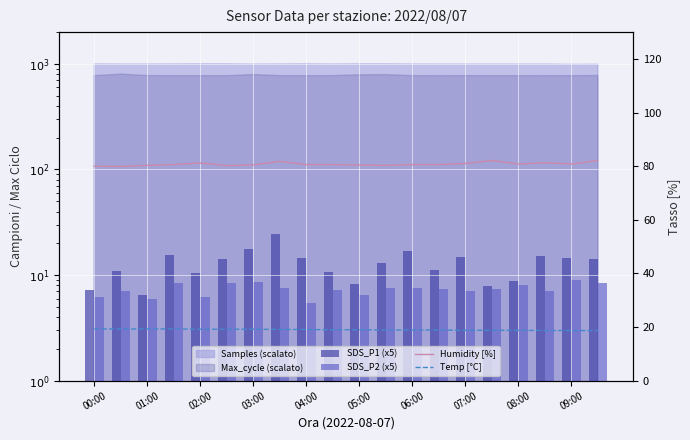

Rank the series at 03:00 from lowest to highest value.

SDS_P2 (x5), SDS_P1 (x5), Temp [°C], Humidity [%]